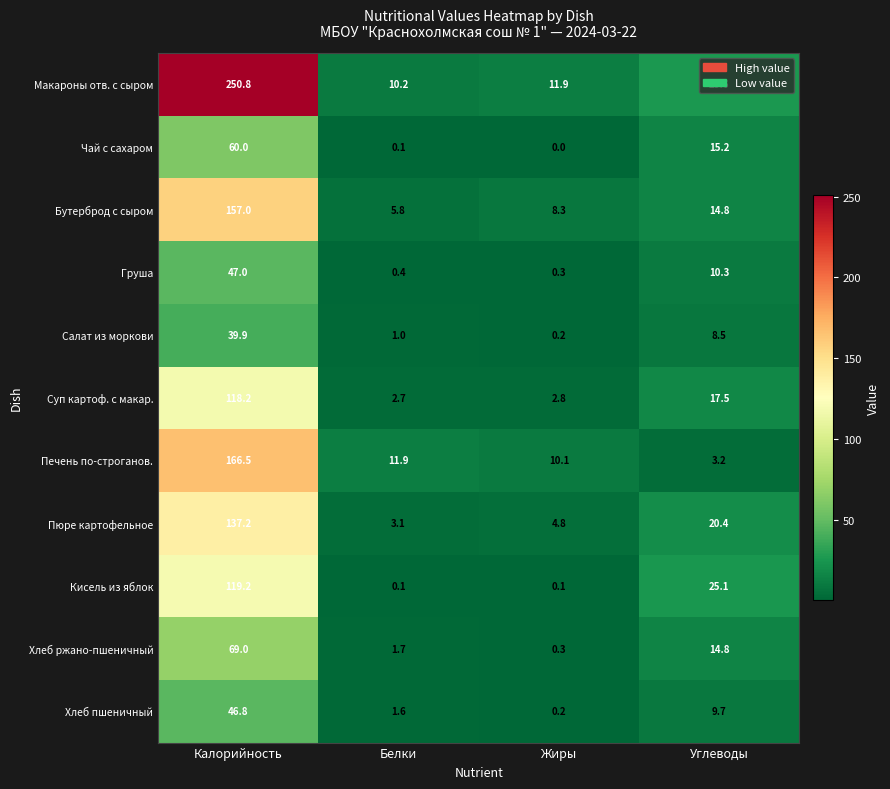

Which category has the lowest value across all series?

Жиры